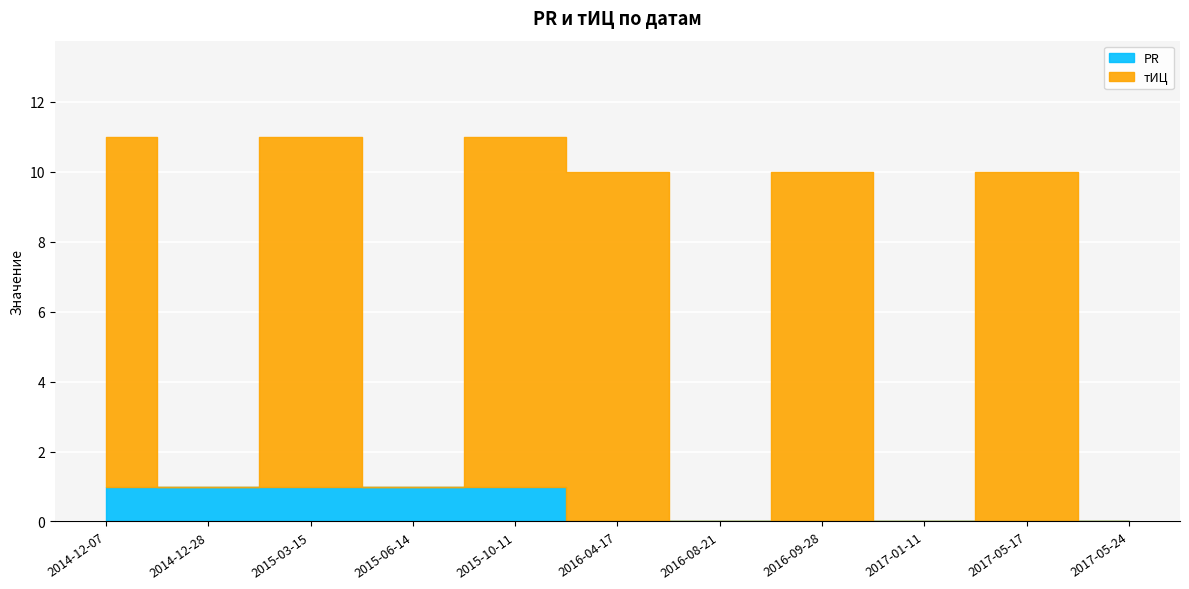

True or false: тИЦ and PR cross at least once.

False